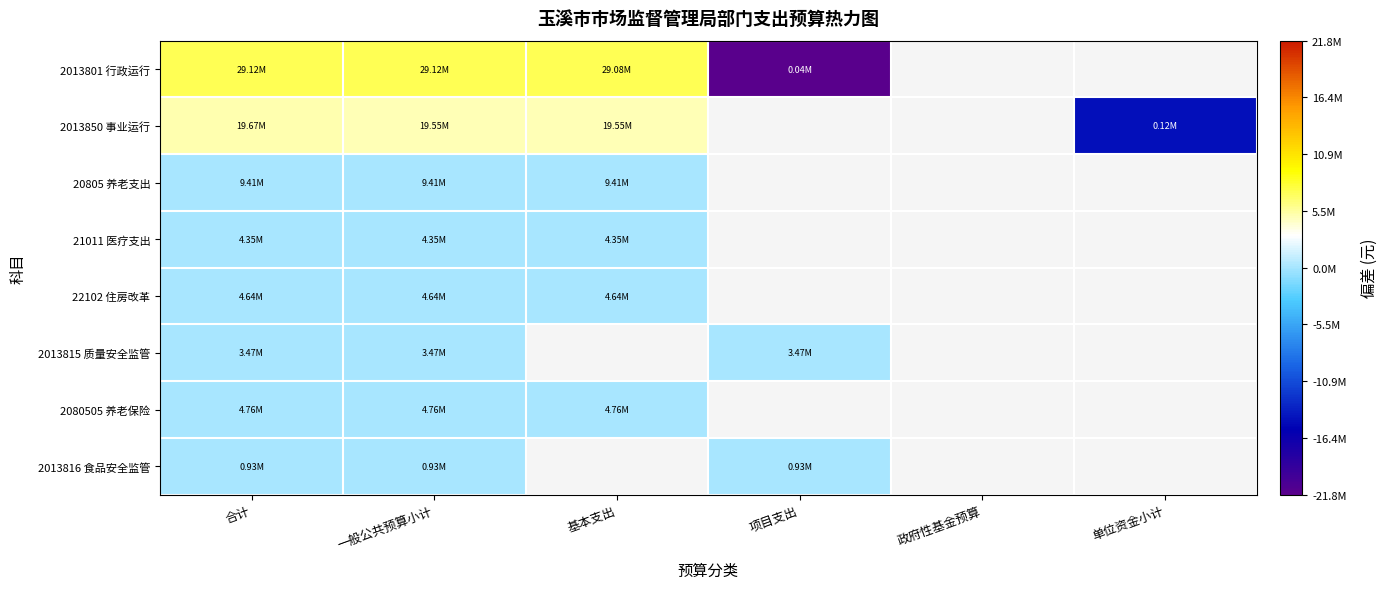

How many data points in 2013801 行政运行 are above 7242987?

3